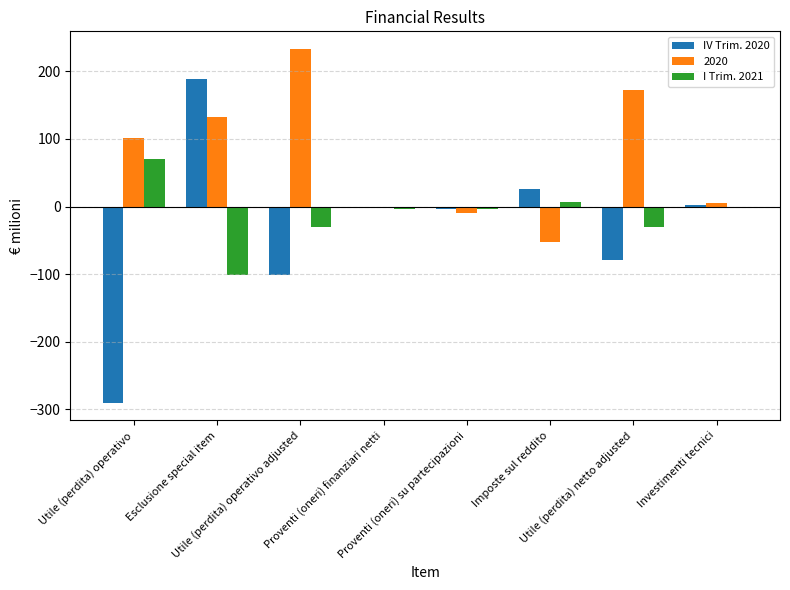

What is the maximum value shown in the chart?

233